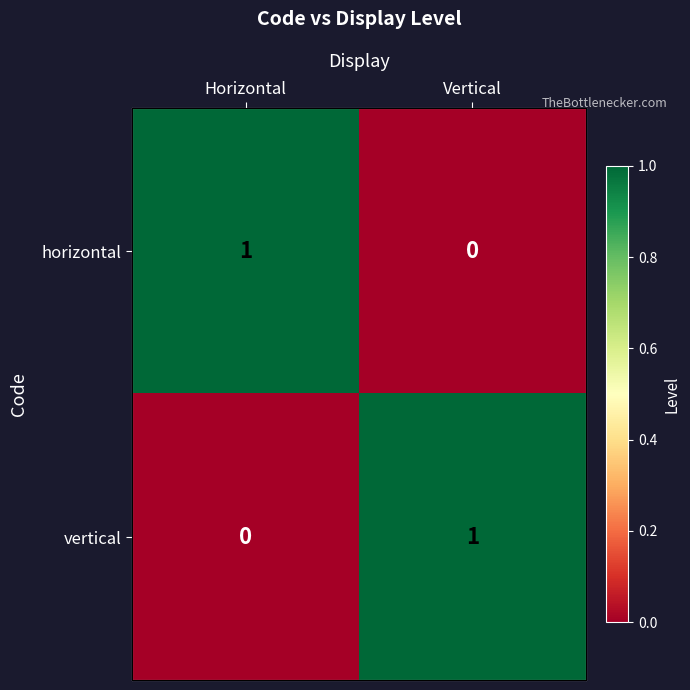

Is it true that horizontal equals 0 at Vertical?

True